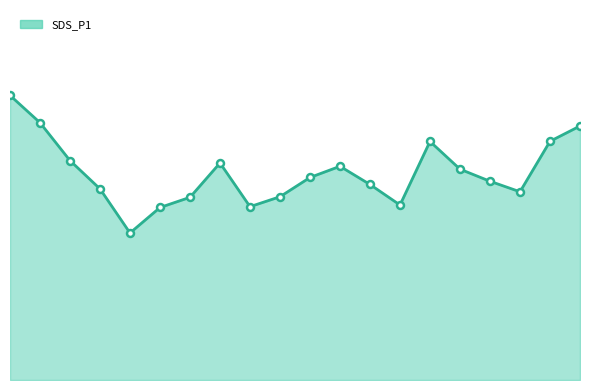

What is the value of the 5th point from the left?

17.8